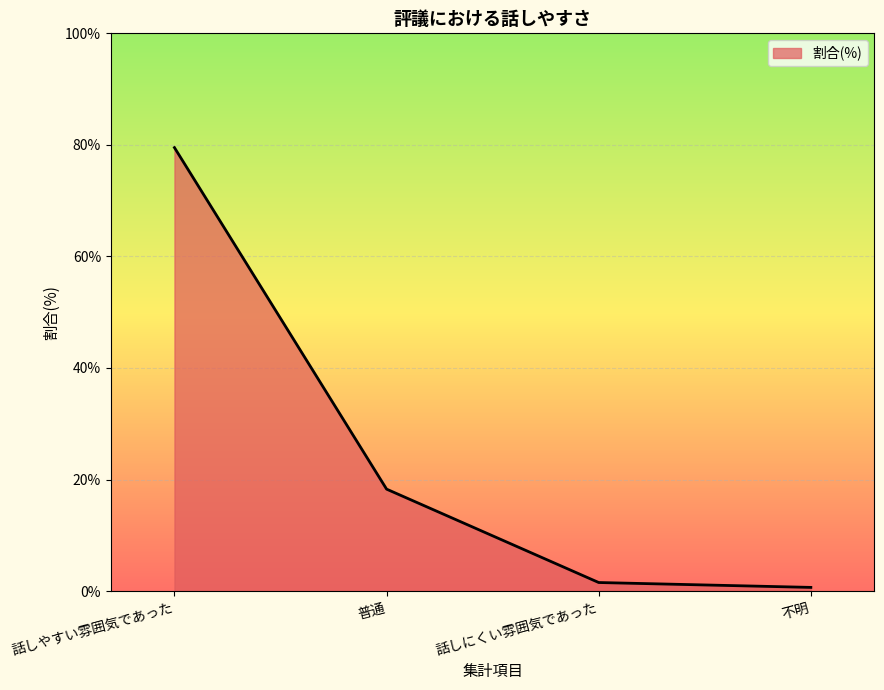

What is the minimum value shown in the chart?

0.7